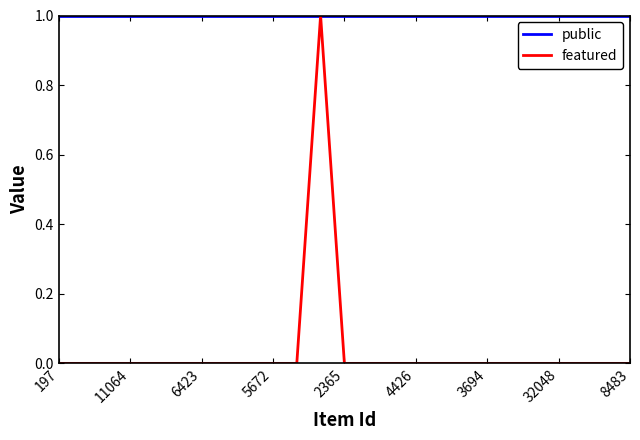

Does the chart have visible grid lines?

No